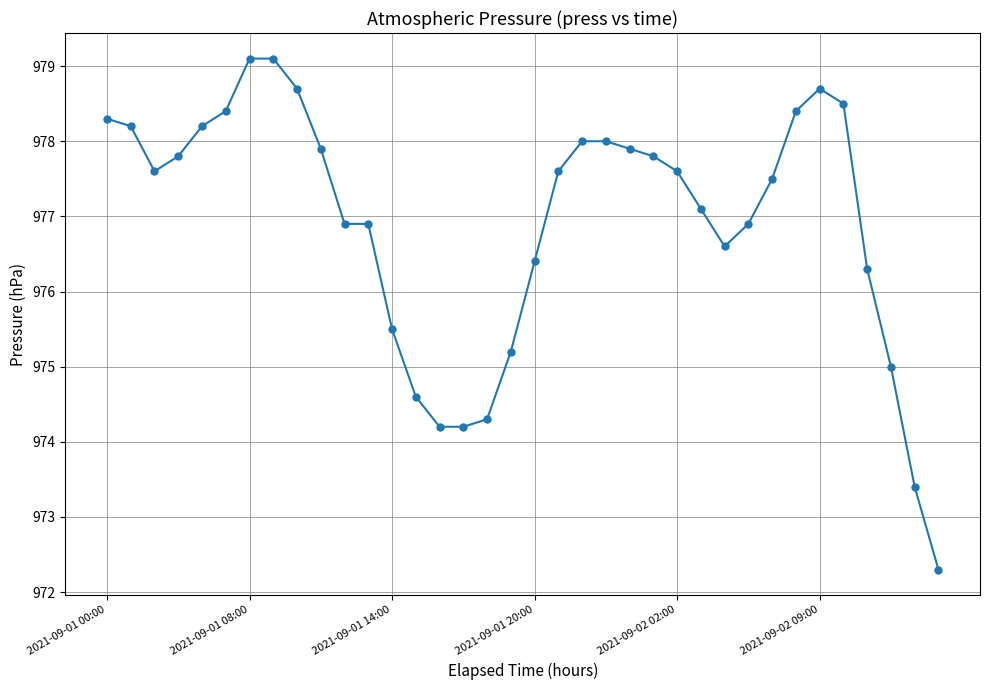

True or false: there are more than 0 points higher than both neighbors.

True